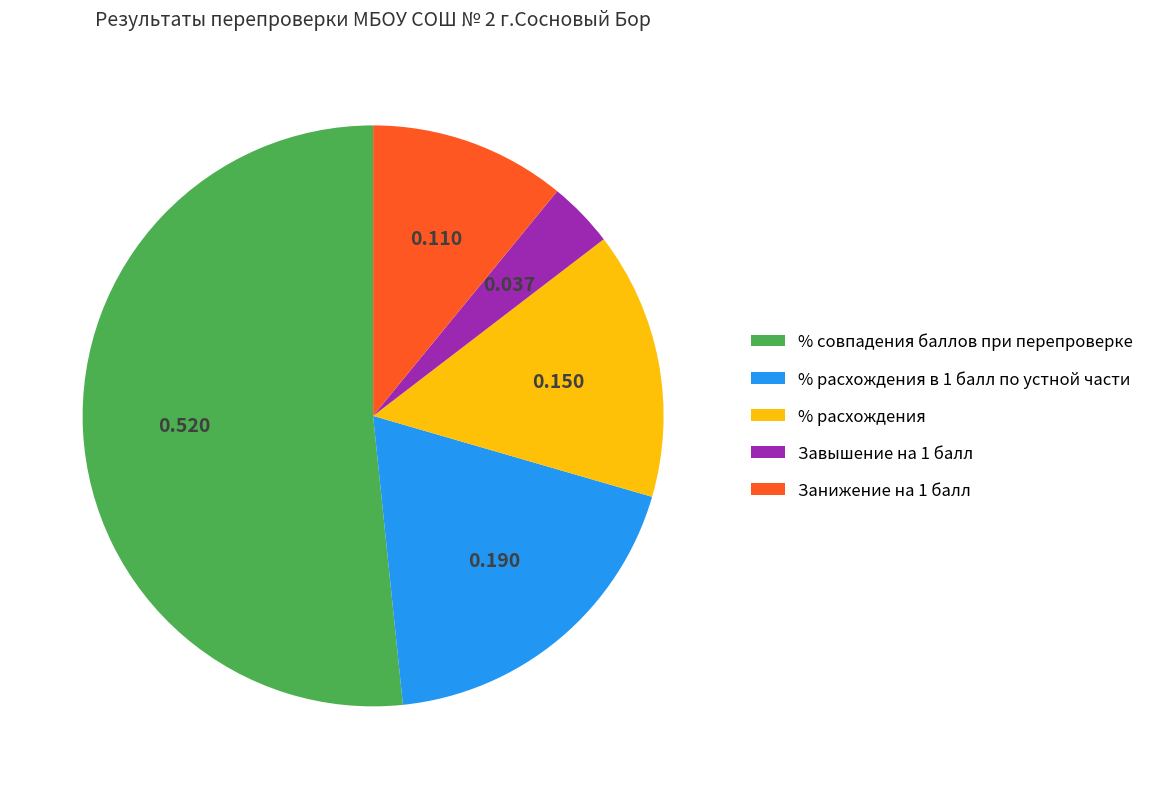

How many slices are in this pie chart?

5